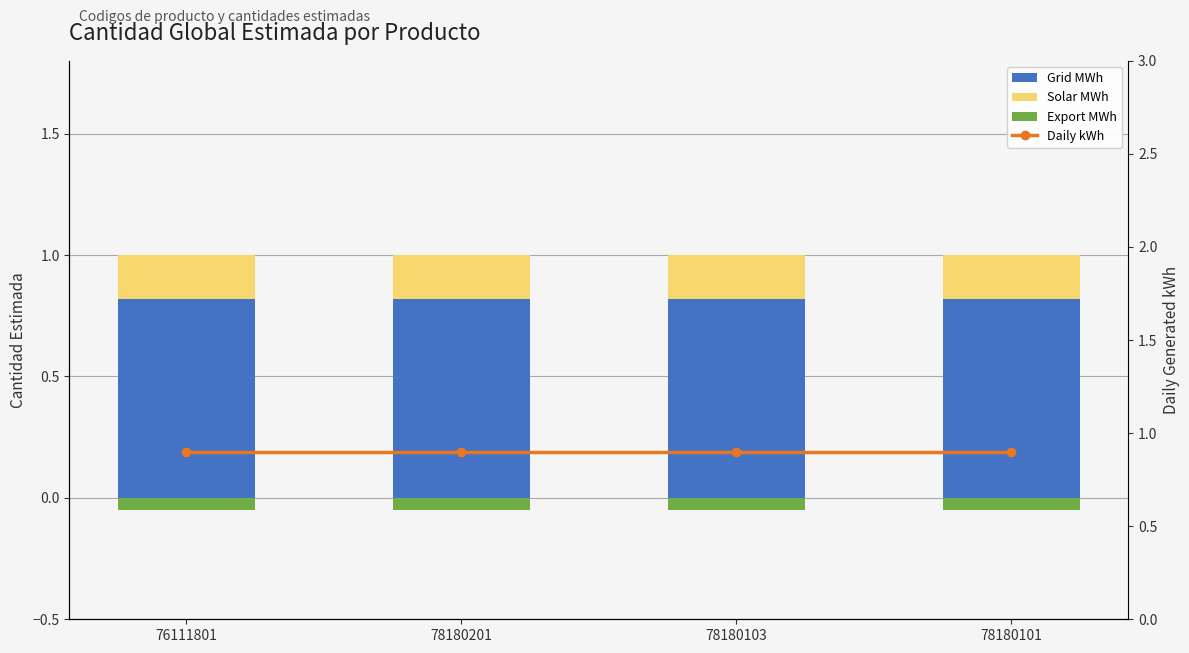

How many groups of bars are there?

4